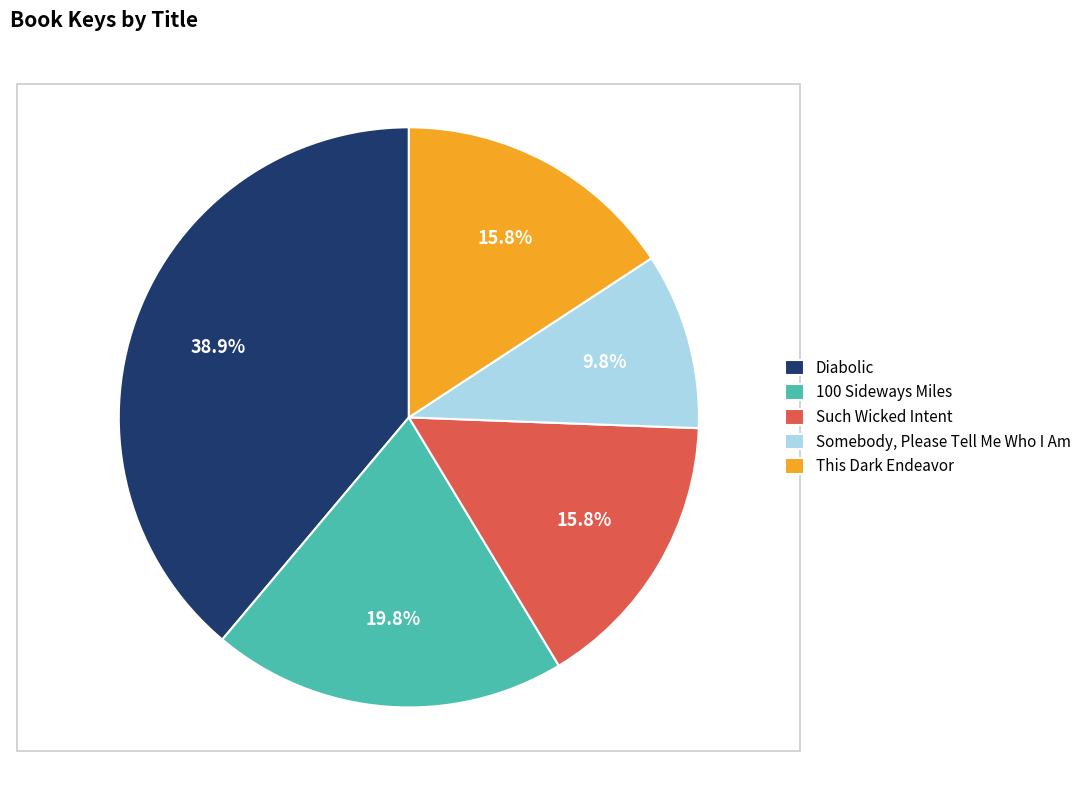

What percentage is the Diabolic slice, to the nearest percent?

39%